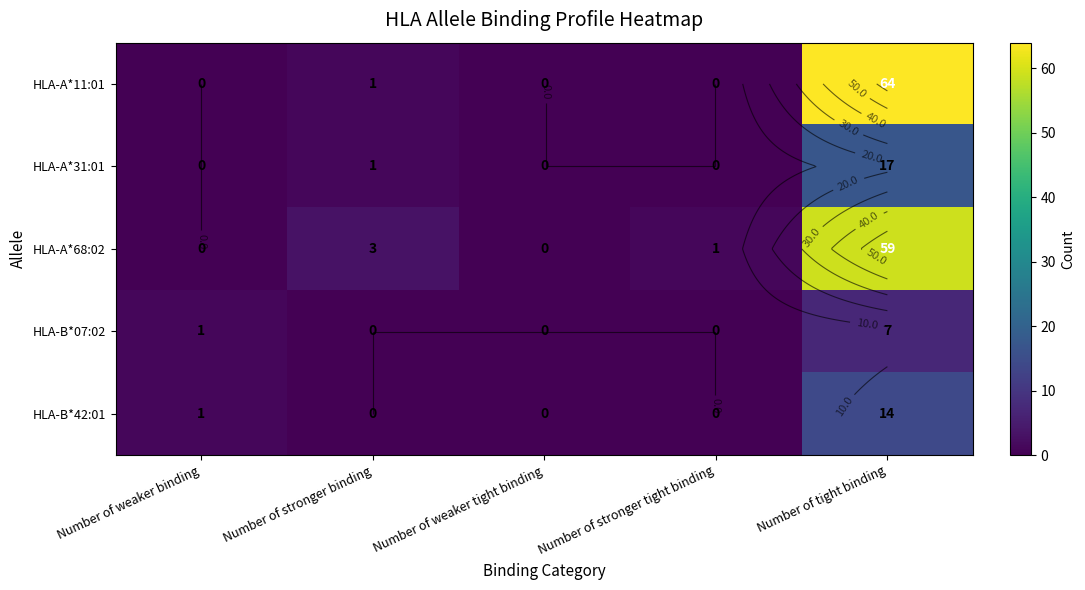

What is the average value of the HLA-A*11:01 series?

13